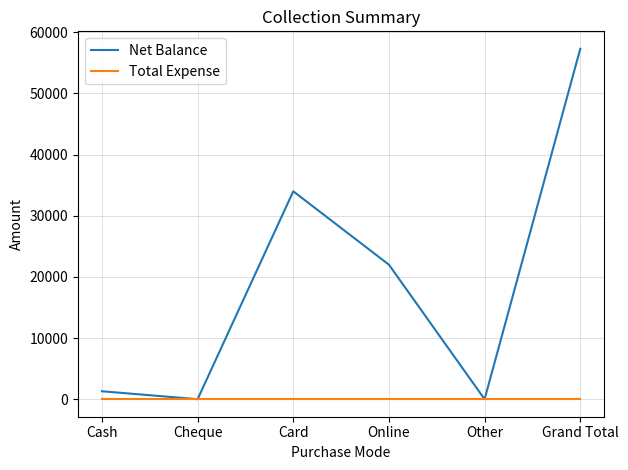

List the series in order of their peak value, highest first.

Net Balance, Total Expense